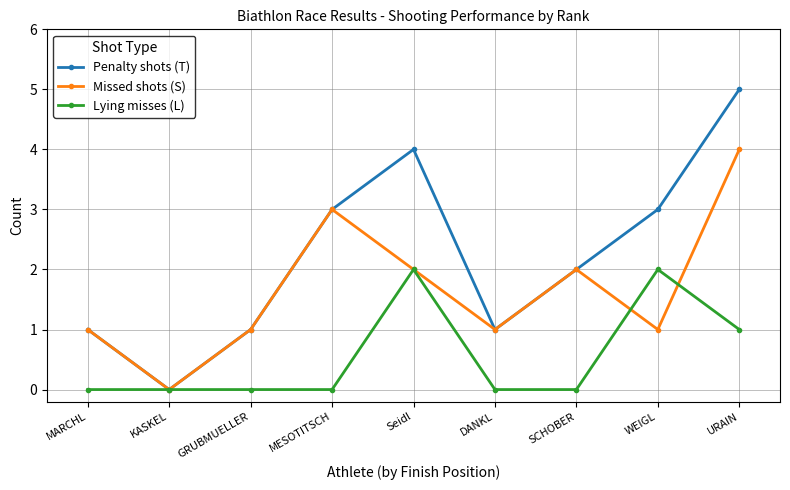

What is the highest value of the Missed shots (S) series?

4